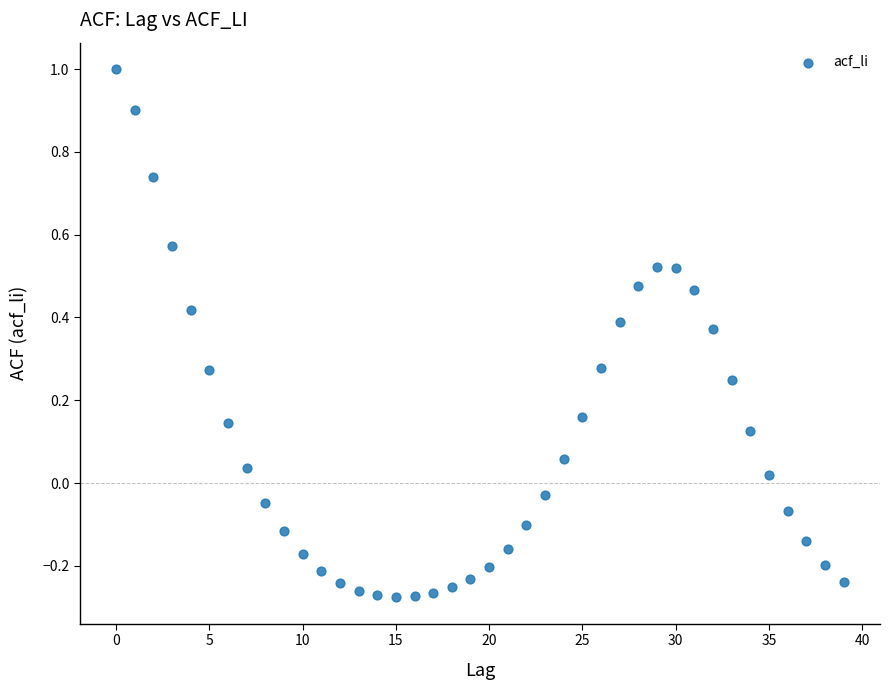

What is the range of Y values (max minus min)?

1.3